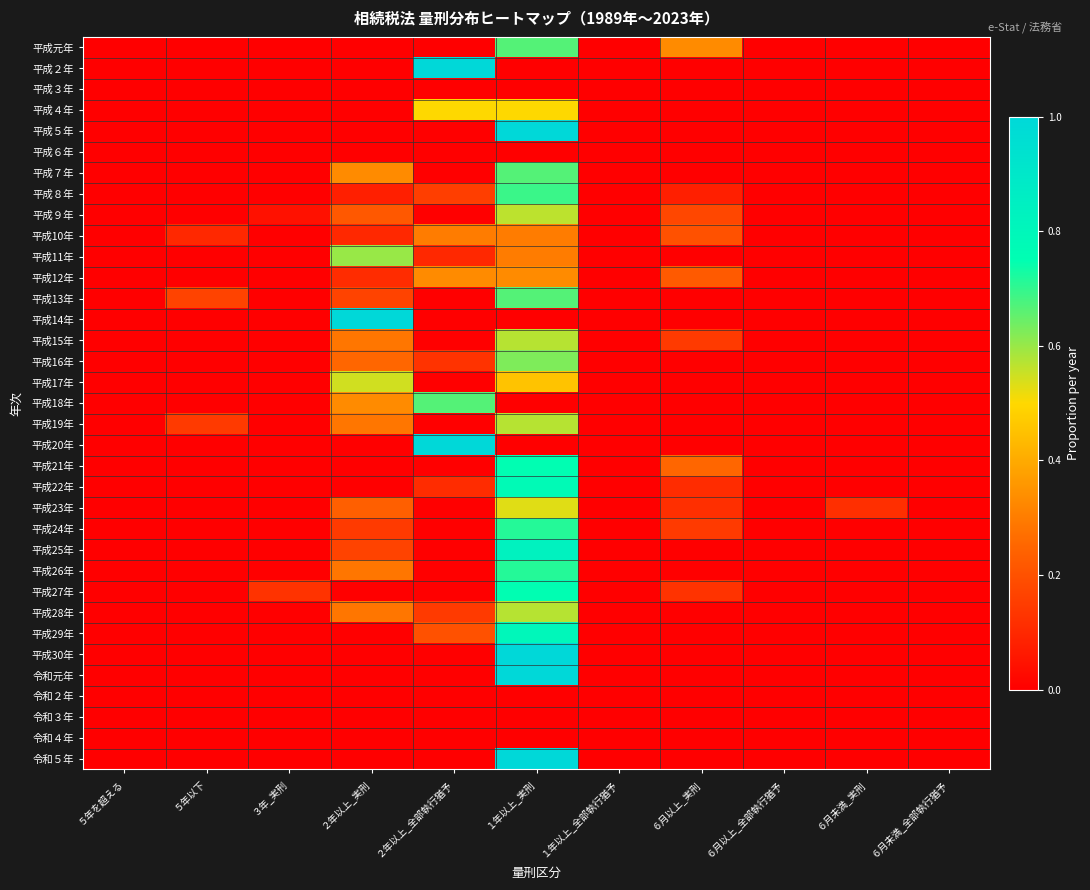

At ６月以上_全部執行猶予, list the series in order from smallest to largest.

平成元年, 平成２年, 平成３年, 平成４年, 平成５年, 平成６年, 平成７年, 平成８年, 平成９年, 平成10年, 平成11年, 平成12年, 平成13年, 平成14年, 平成15年, 平成16年, 平成17年, 平成18年, 平成19年, 平成20年, 平成21年, 平成22年, 平成23年, 平成24年, 平成25年, 平成26年, 平成27年, 平成28年, 平成29年, 平成30年, 令和元年, 令和２年, 令和３年, 令和４年, 令和５年